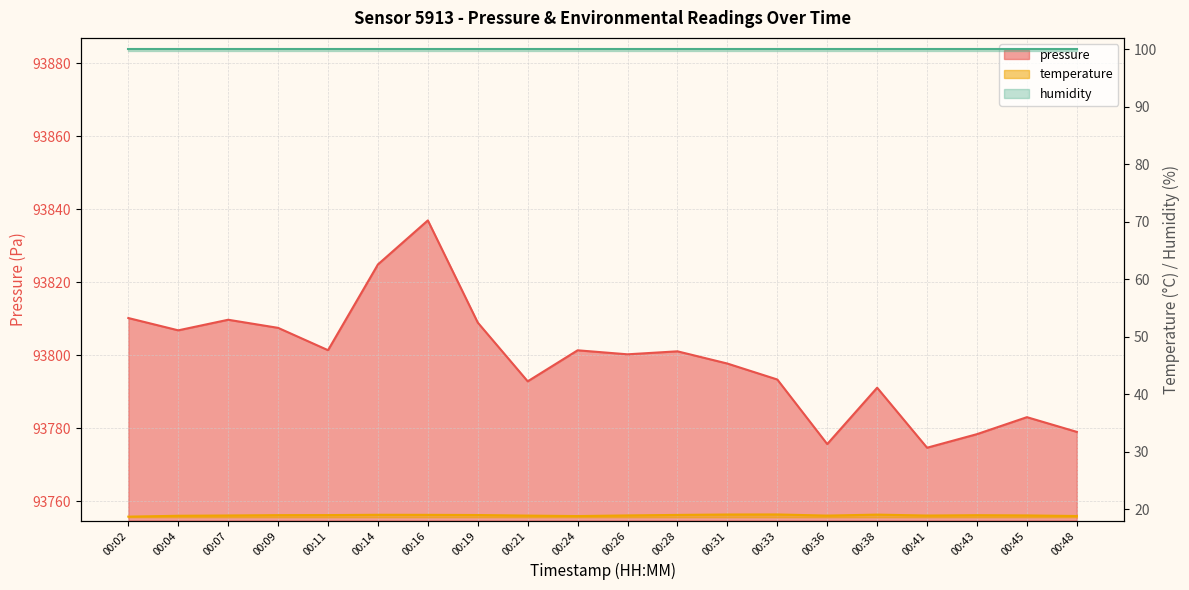

True or false: temperature has more than 0 interior local peaks.

True